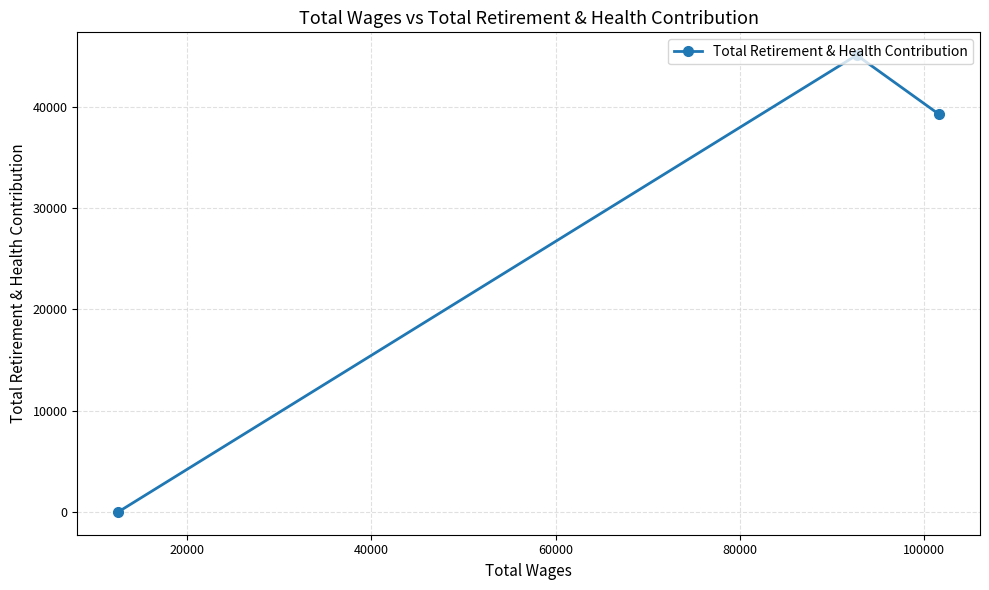

What is the average value?

28115